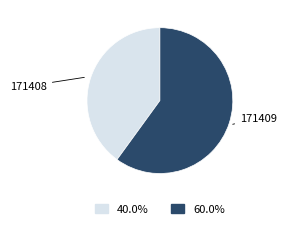

How many segments does this pie chart have?

2